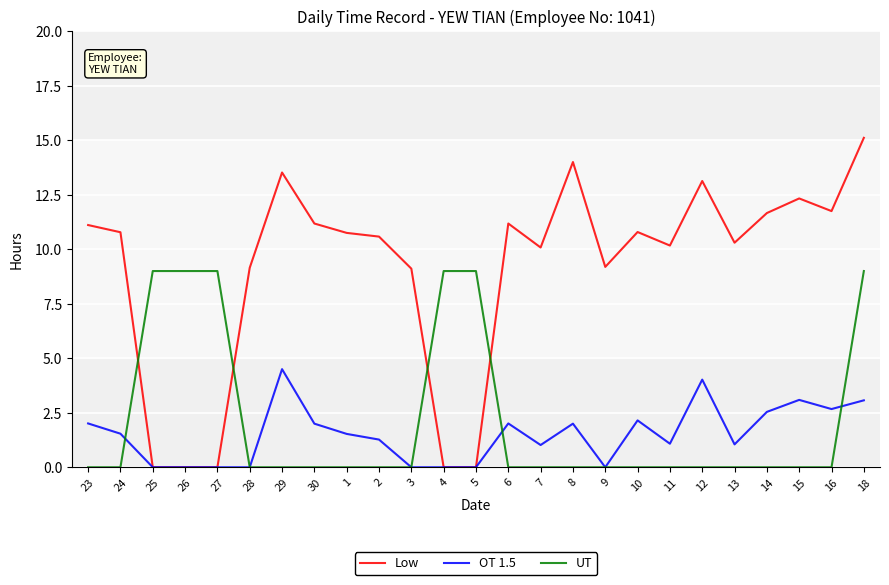

Where do Low and UT first cross each other?

24 and 25